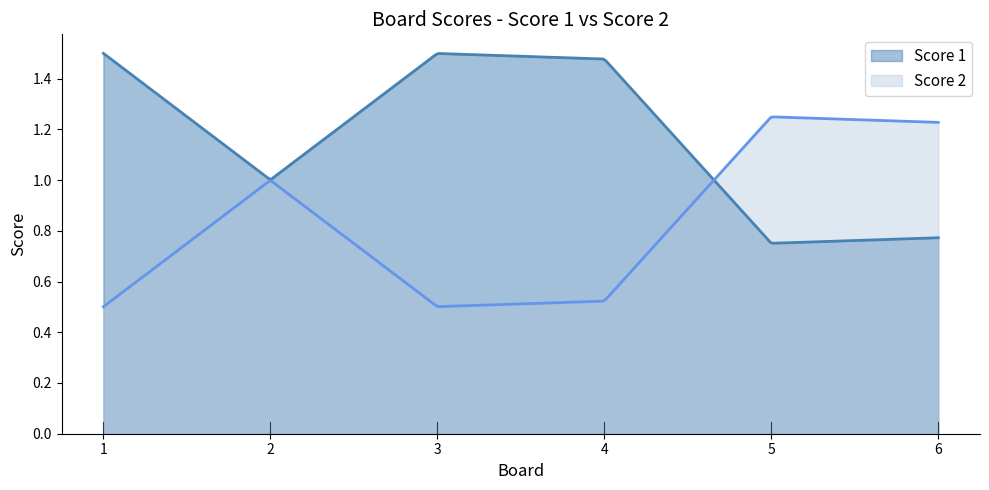

At which label does Score 2 reach its minimum?

1